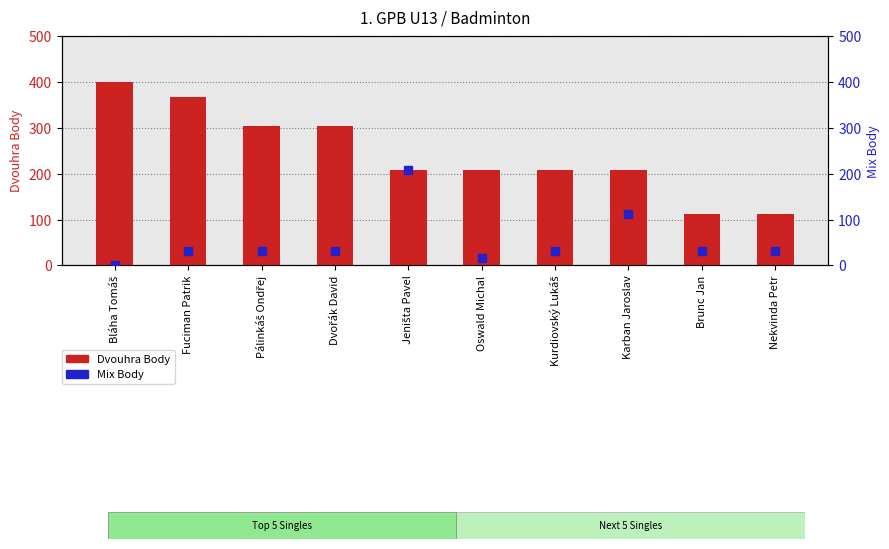

At which category is the sum across all series the highest?

Jeništa Pavel